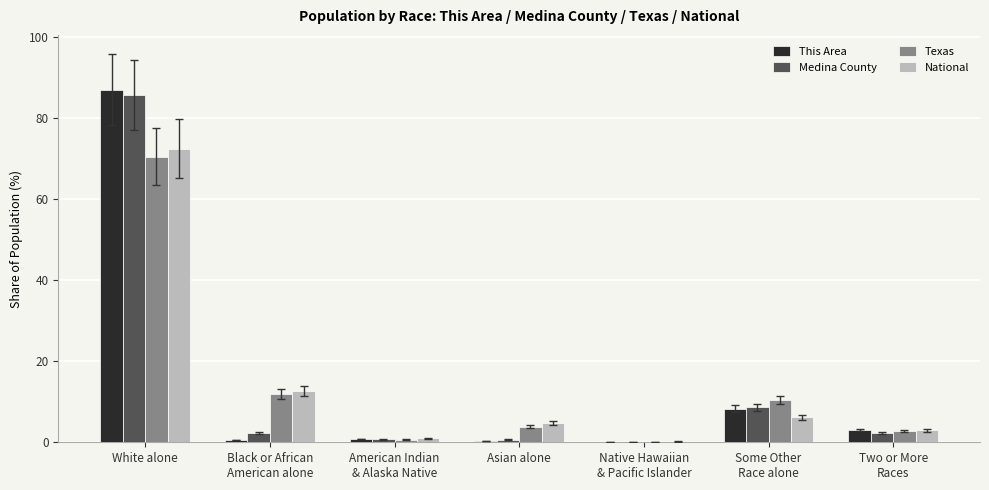

Where does the Texas series first go above 3?

White alone